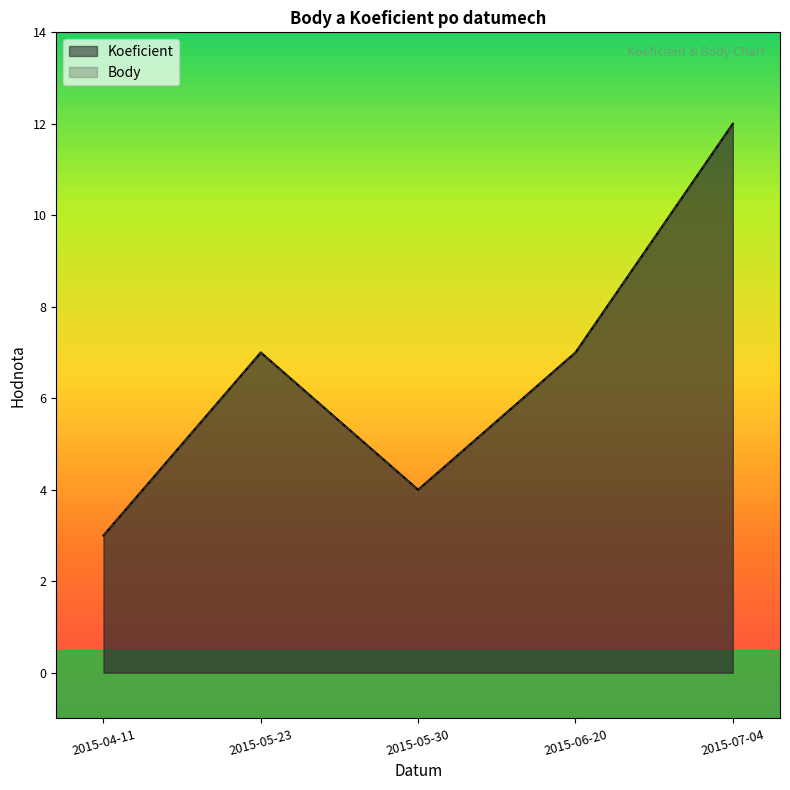

How many Body values are between 4 and 7?

3